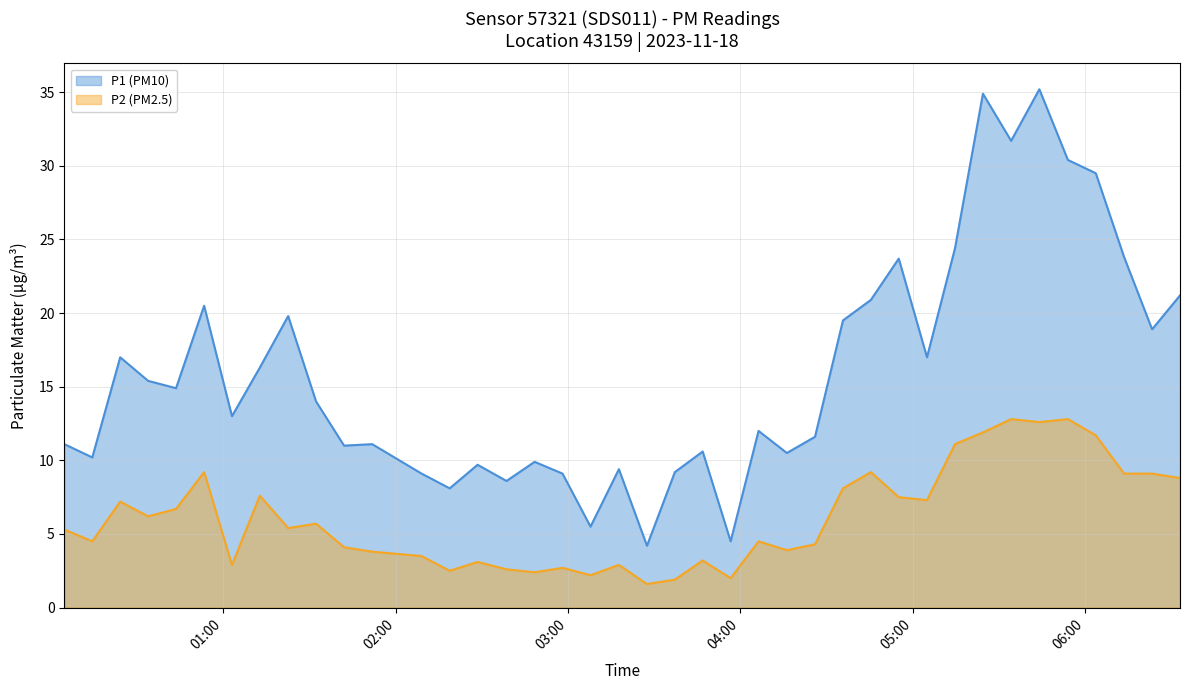

The value of P1 at 2023-11-18T01:12:41 is 9.9. True or false?

False